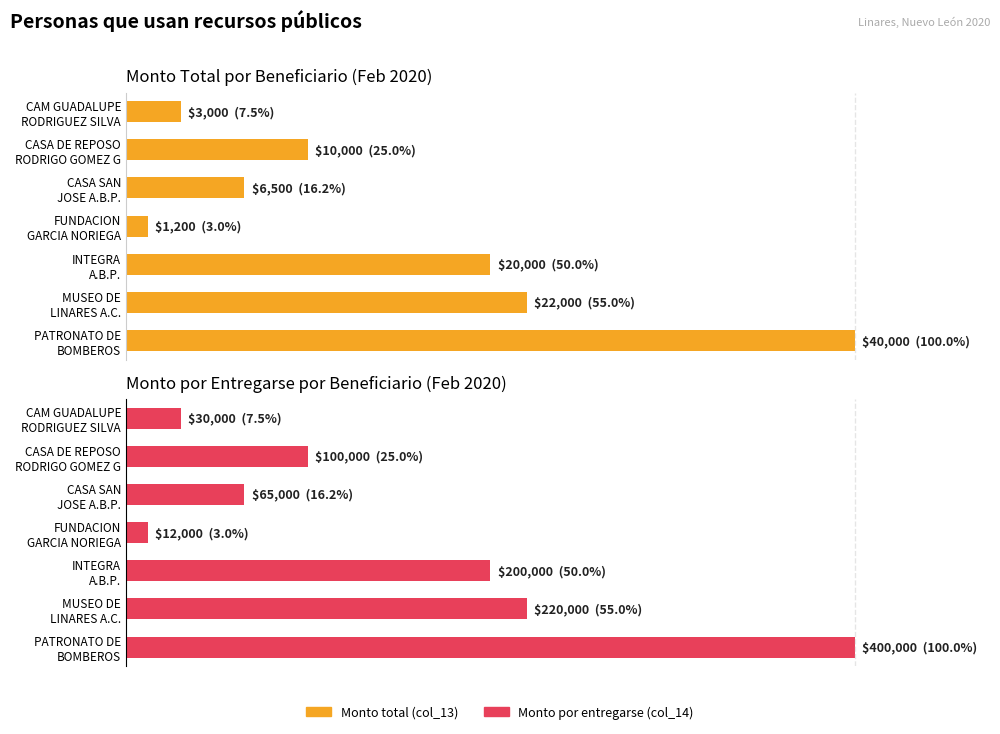

What position from the right is CAM GUADALUPE RODRIGUEZ SILVA?

7